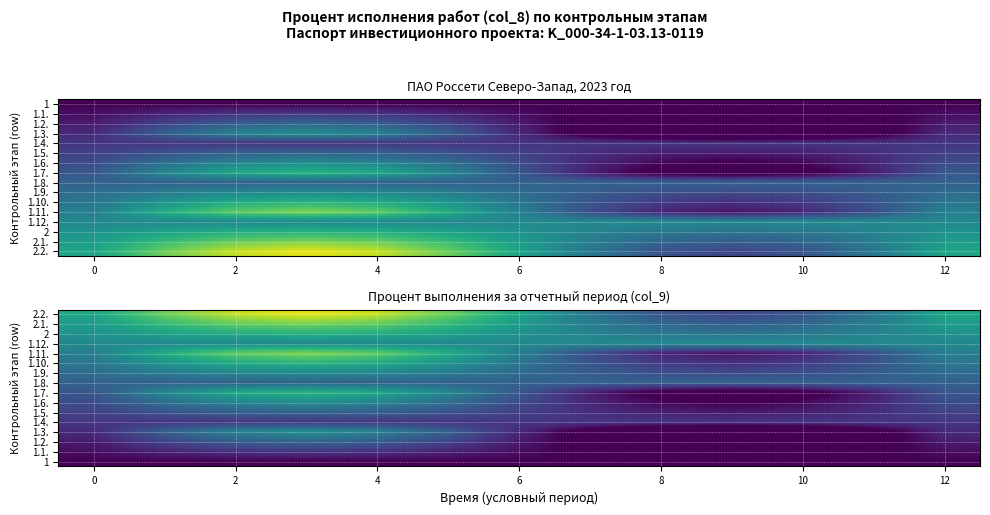

Is it true that 1.5. equals 0.5 at 6?

False